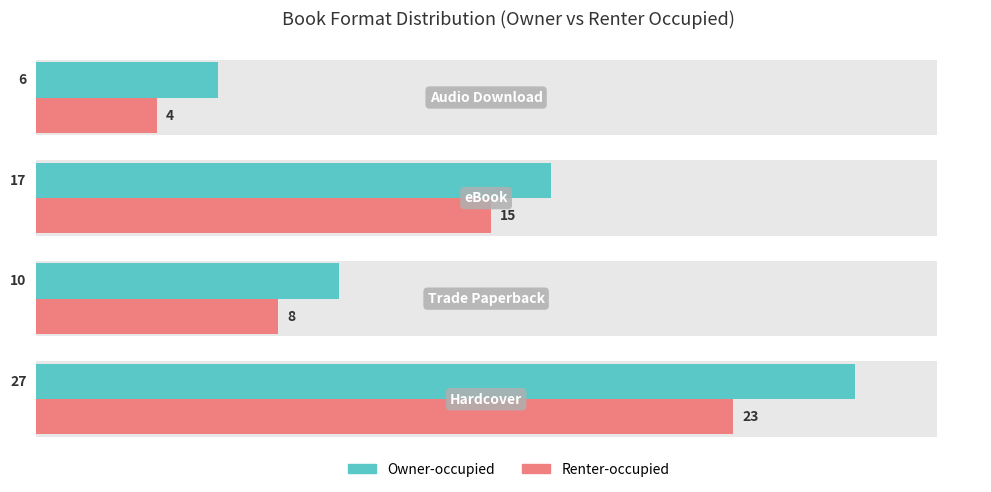

What is the smallest value displayed?

4